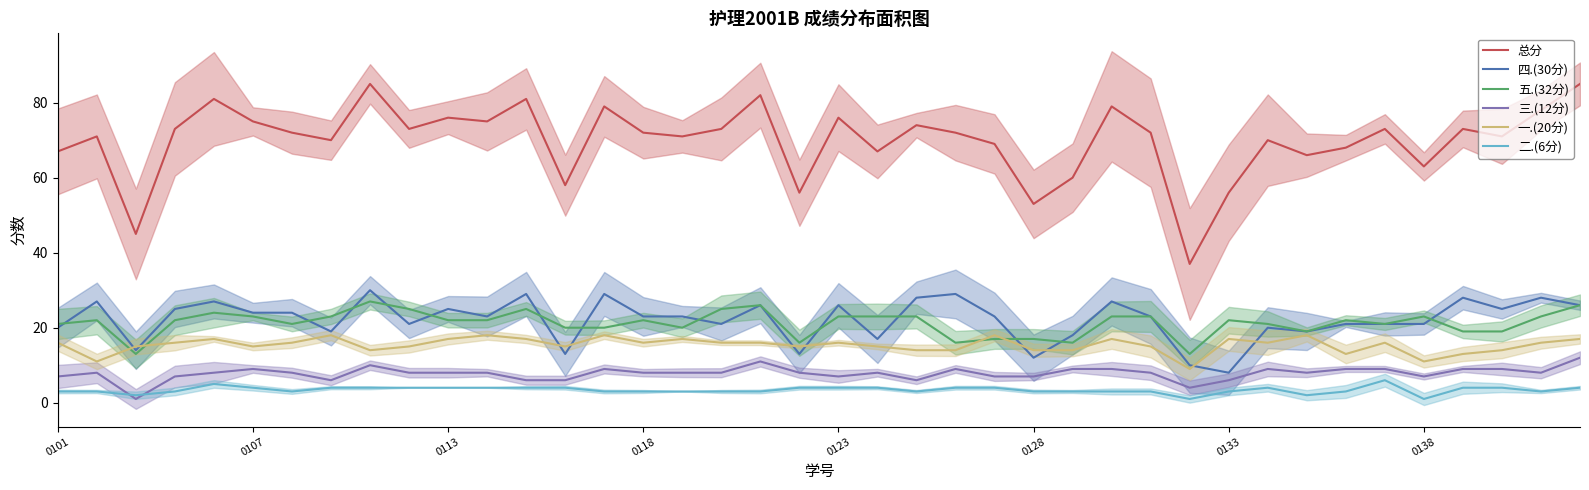

True or false: 总分 and 三.(12分) intersect in this chart.

False